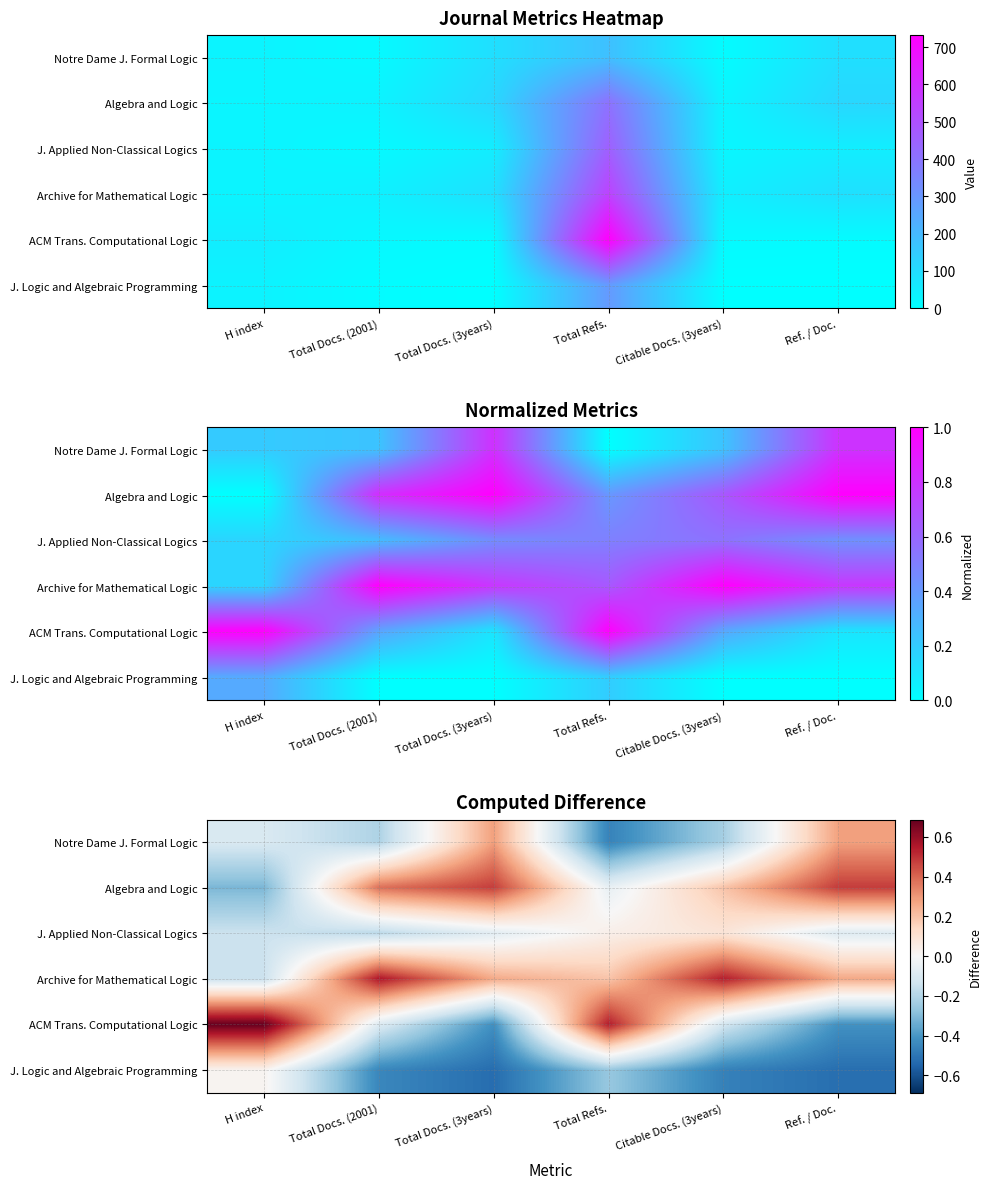

What is the difference between the maximum and minimum values in the J. Applied Non-Classical Logics series?

0.3